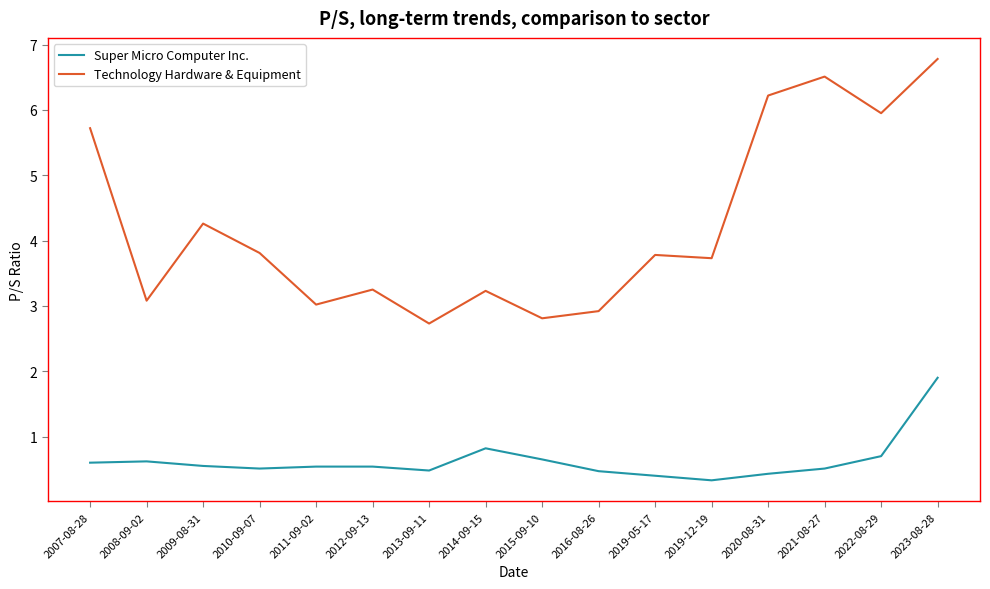

Between 2019-12-19 and 2020-08-31, which series saw the biggest shift?

Technology Hardware & Equipment